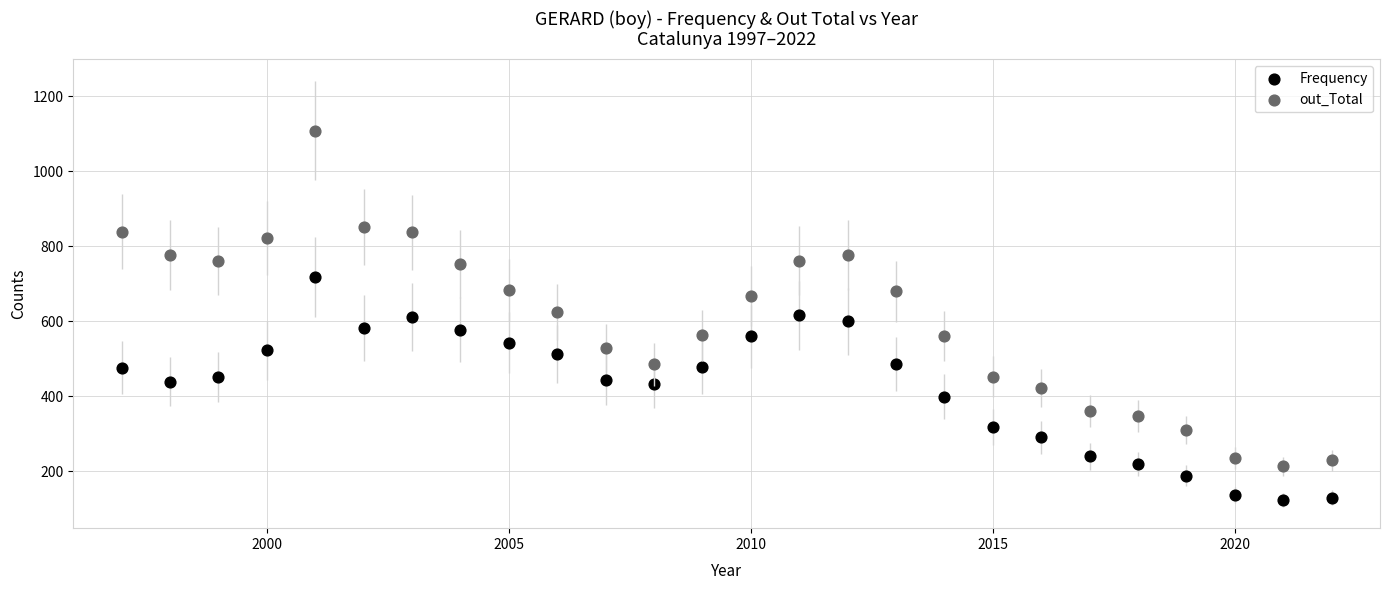

Which series contains the lowest Y value?

Frequency